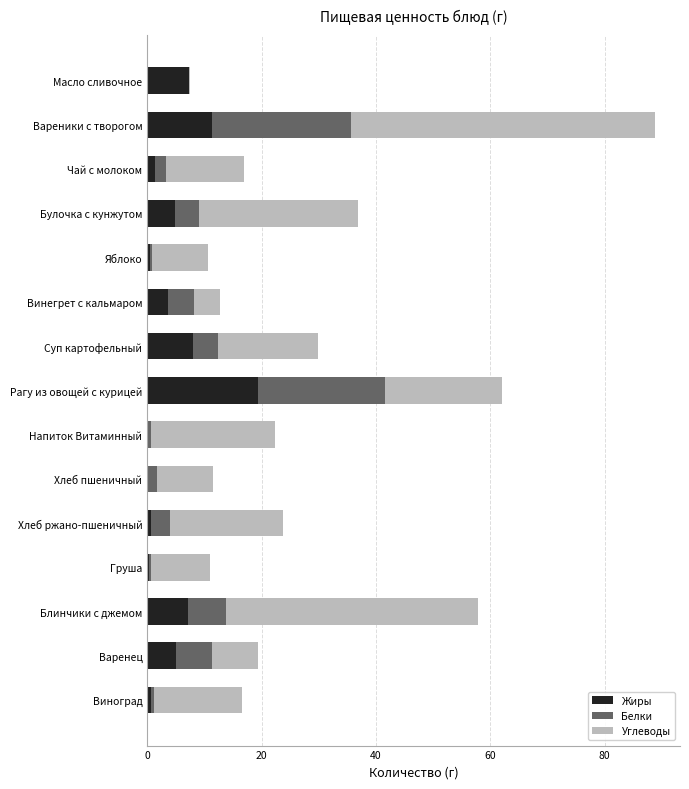

Is it true that Жиры equals 19.4 at Рагу из овощей с курицей?

True